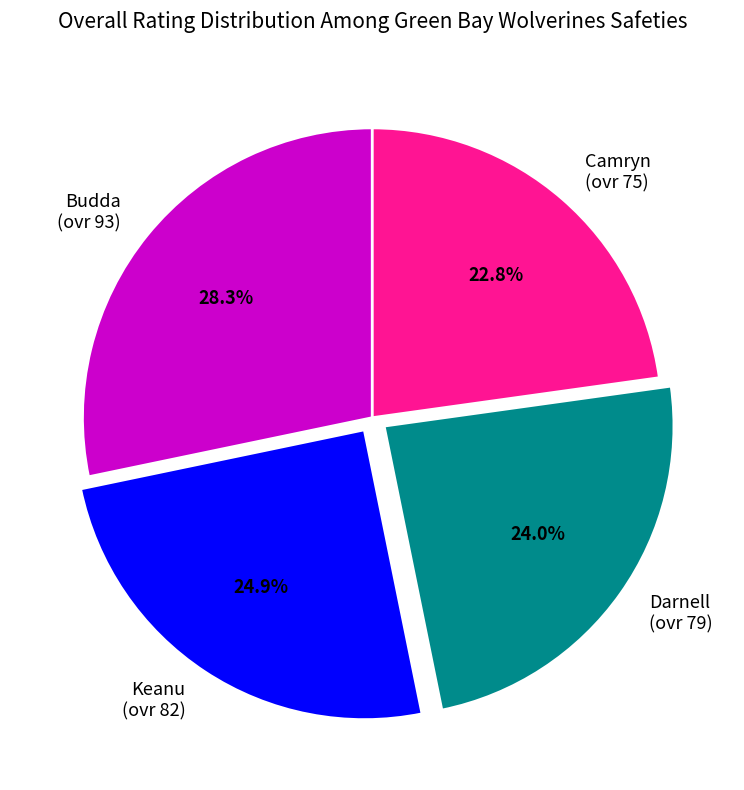

Approximately how many times larger is the value at Darnell (ovr 79) compared to Camryn (ovr 75)?

1.1